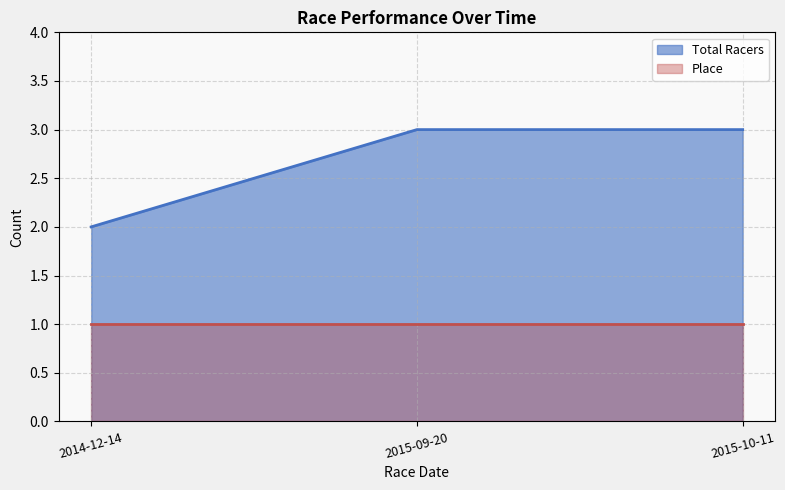

Between 2014-12-14 and 2015-09-20, which is larger?

2015-09-20